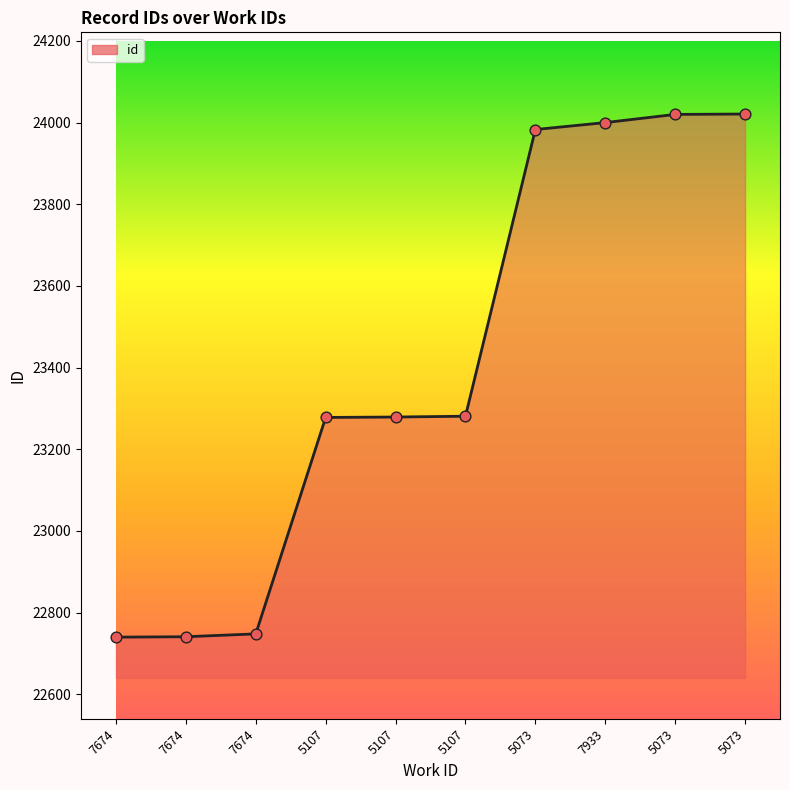

What is the change in value from 7674 to 5073?

+1280